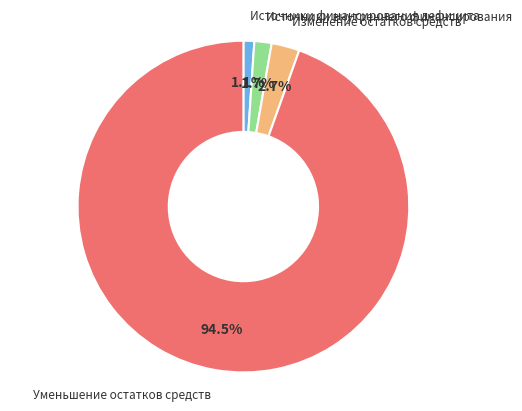

How many slices are in this pie chart?

4